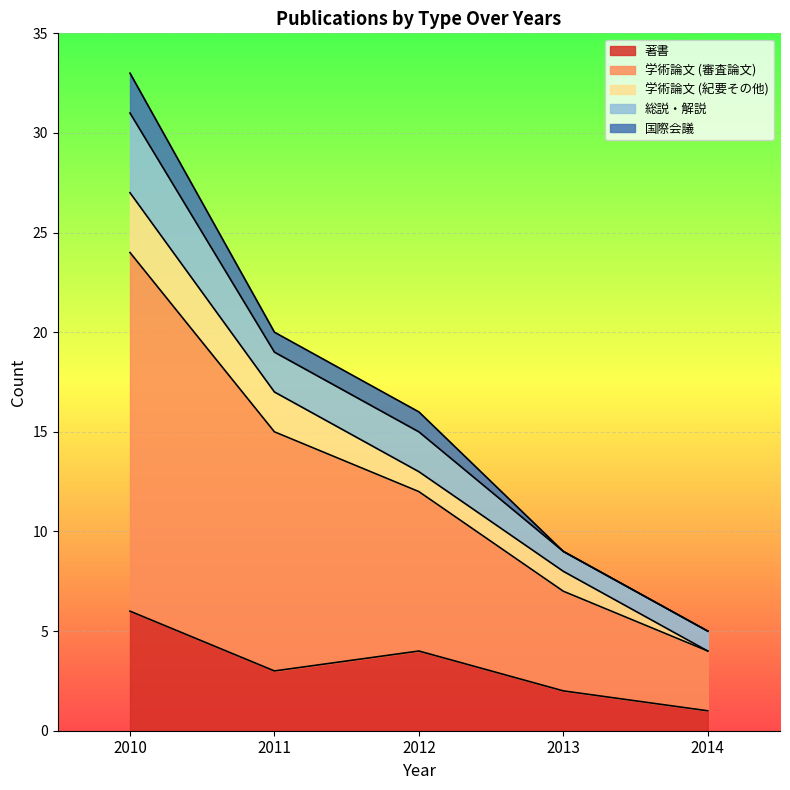

Which has a higher value, 2010 or 2011?

2010